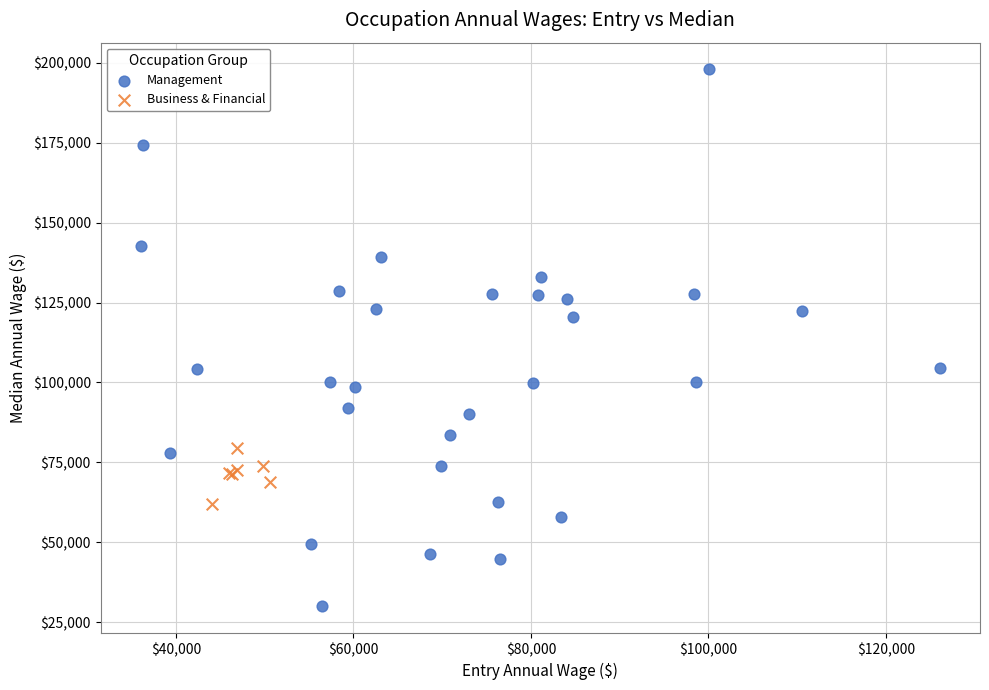

Which series contains the highest Y value?

Management